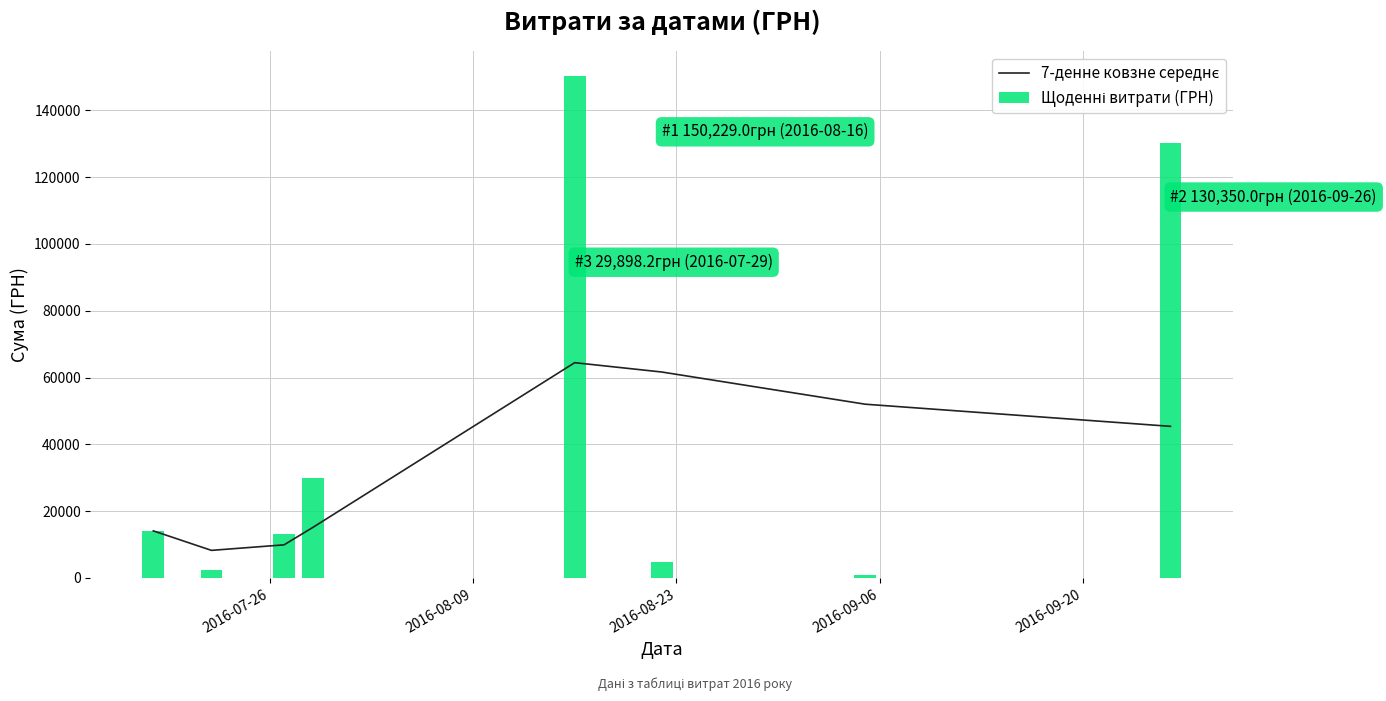

Reading left to right, extract all data points from this chart.

7-денне ковзне середнє: 14071.0	8229.4	9886.6	15162.4	64442.7	61642.4	52002.7	45376.4
Щоденні витрати (ГРН): 14071.0	2387.9	13201.0	29898.2	150229.0	4800.0	979.2	130350.0